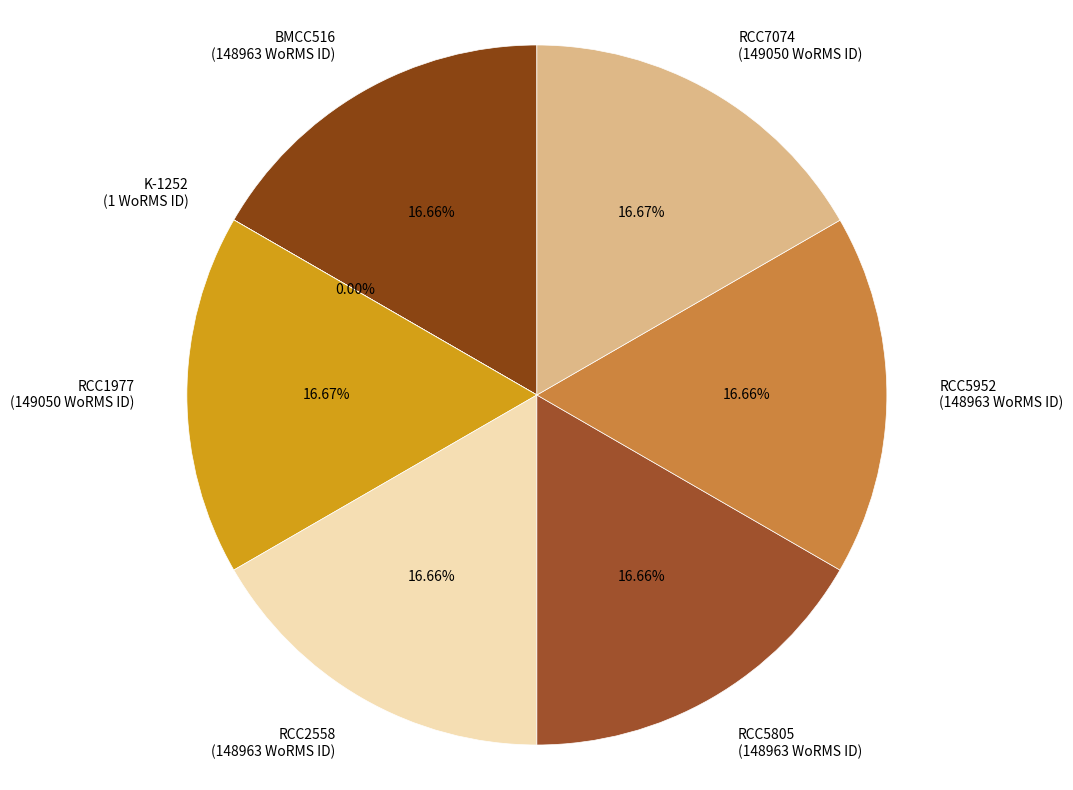

Is RCC2558 (148963 WoRMS ID) the majority of the pie?

No